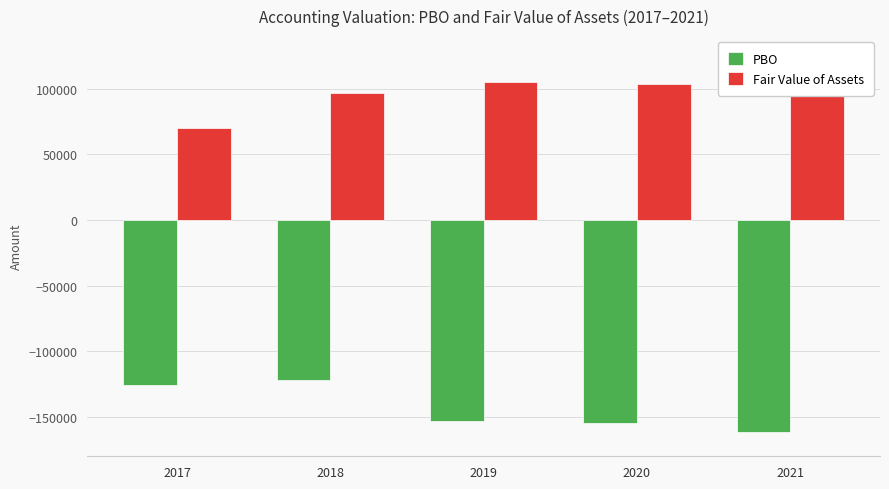

What is the average value of the Fair Value of Assets series?

99774.2